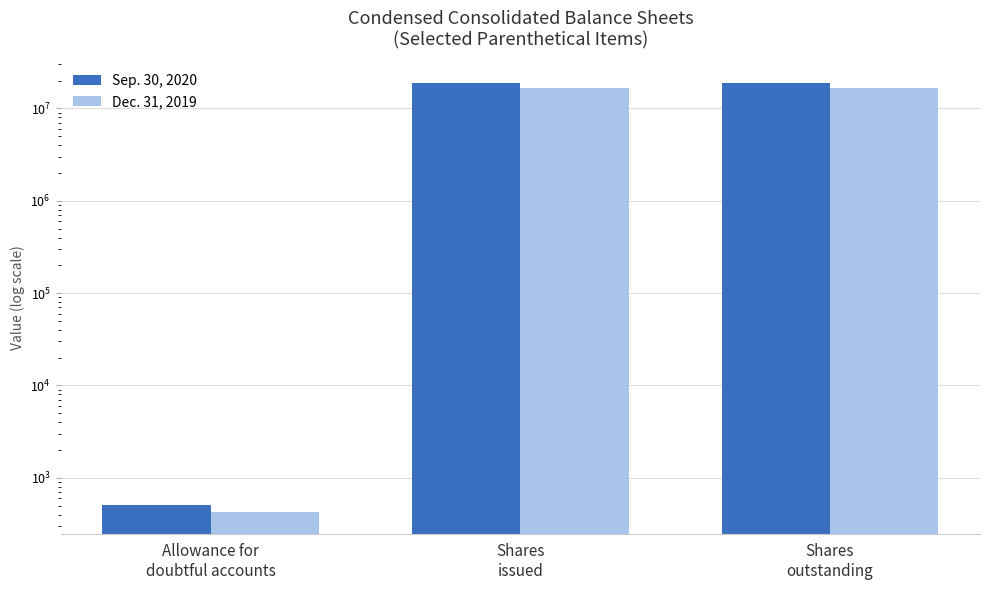

What is the value of the Sep. 30, 2020 bar at the 3rd from the left?

18771257